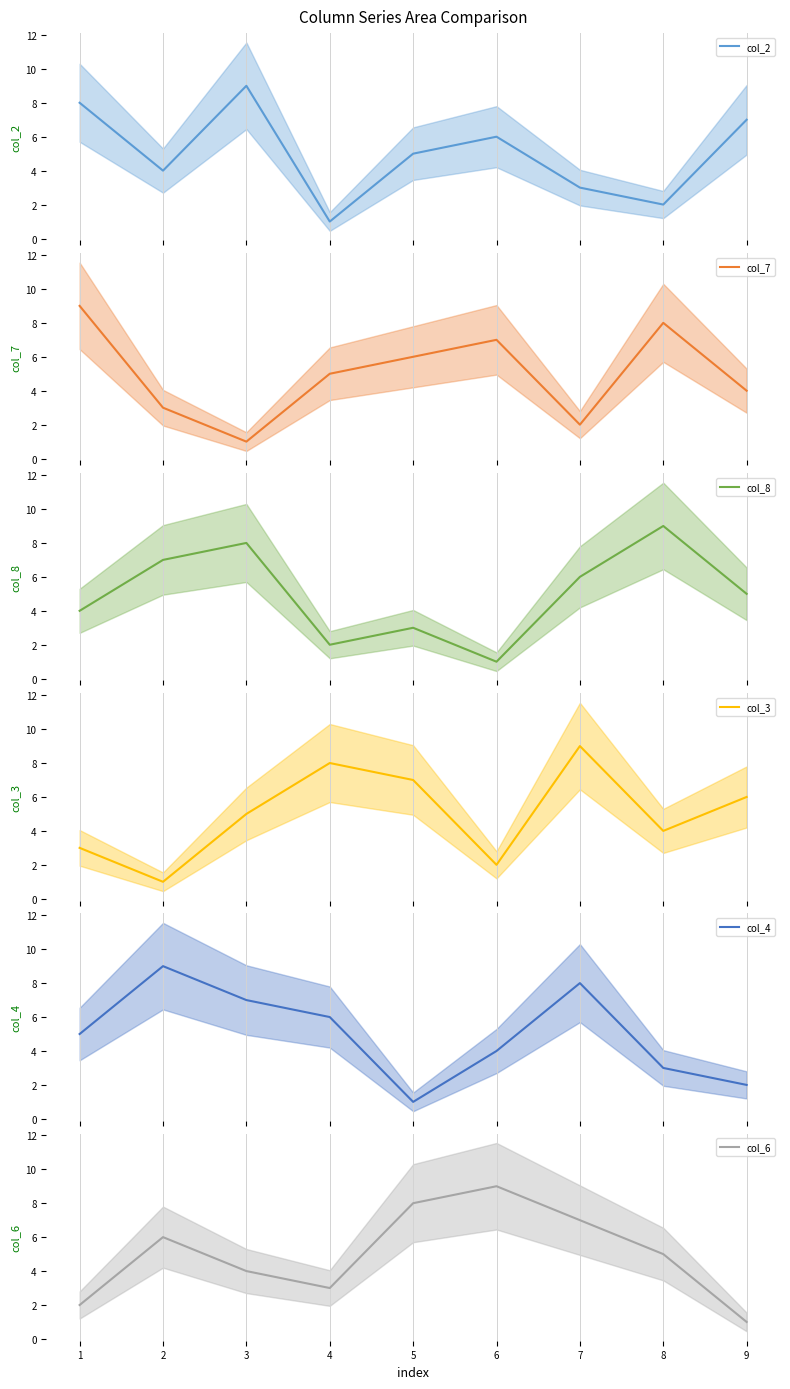

In col_3 mean, how many points are lower than both neighbors (excluding endpoints)?

3